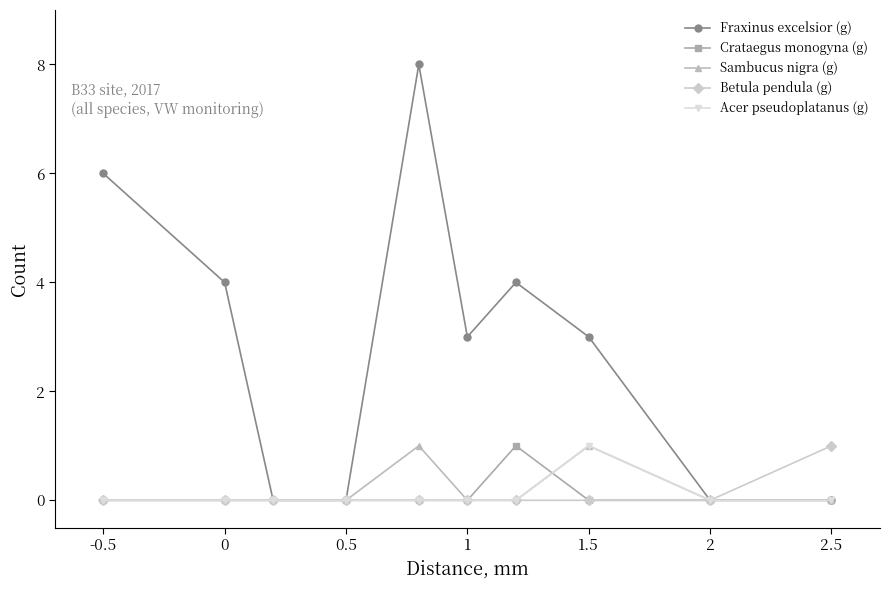

Reading left to right, what are all the values shown in this chart?

Fraxinus excelsior (g): 6	4	0	0	8	3	4	3	0	0
Crataegus monogyna (g): 0	0	0	0	0	0	1	0	0	0
Sambucus nigra (g): 0	0	0	0	1	0	0	1	0	0
Betula pendula (g): 0	0	0	0	0	0	0	0	0	1
Acer pseudoplatanus (g): 0	0	0	0	0	0	0	1	0	0